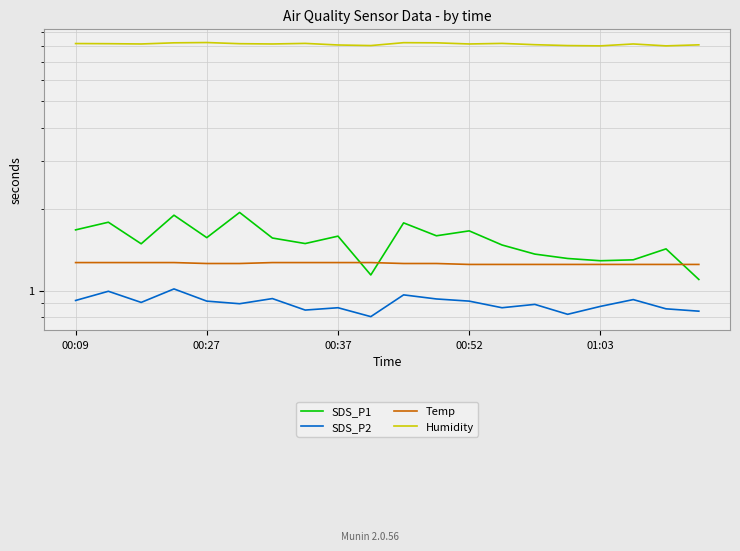

True or false: SDS_P1 and Humidity cross at least once.

False